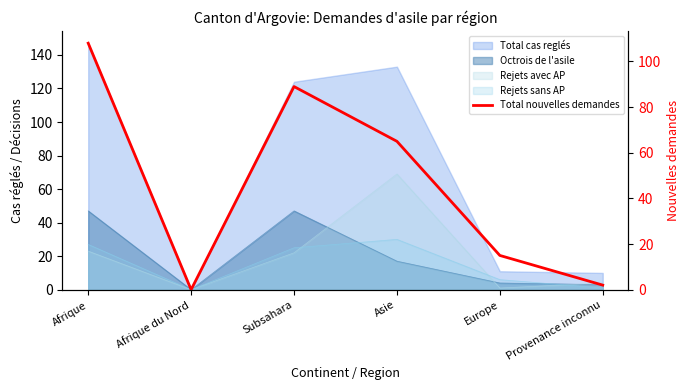

List the labels in order of value, largest first.

Afrique, Subsahara, Asie, Europe, Provenance inconnu, Afrique du Nord